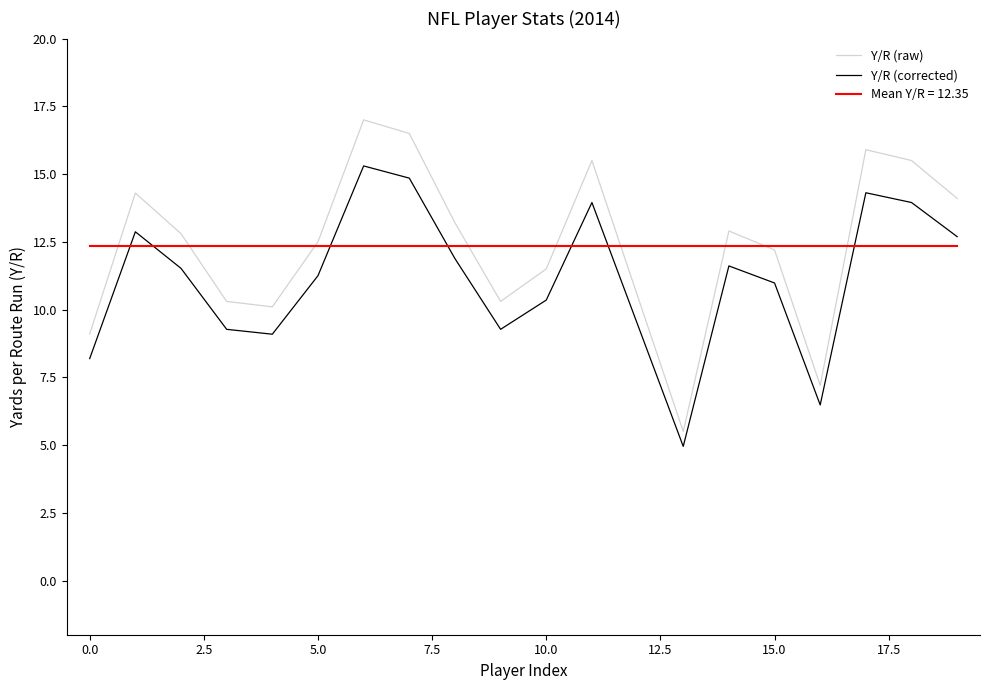

Rank the series by their maximum value, from highest to lowest.

Y/R (raw), Y/R (corrected), Mean Y/R = 12.35